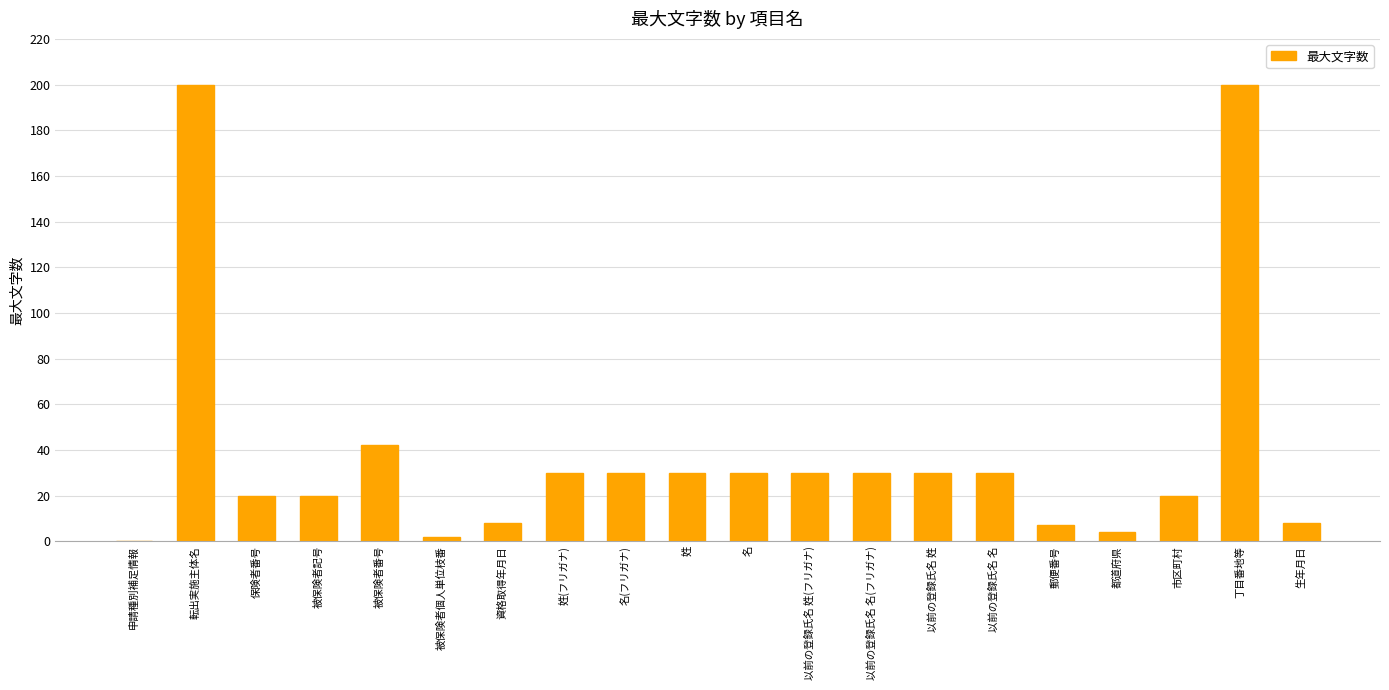

What is the average value?

39